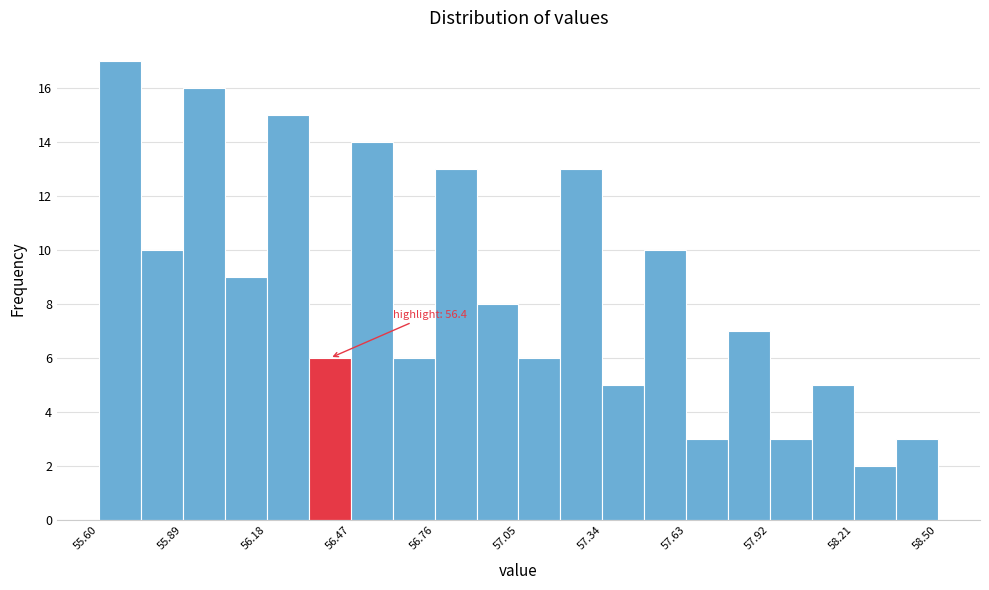

Around what value on the x-axis is the tallest bar? Give the approximate position of its centre, as read against the axis.

55.65